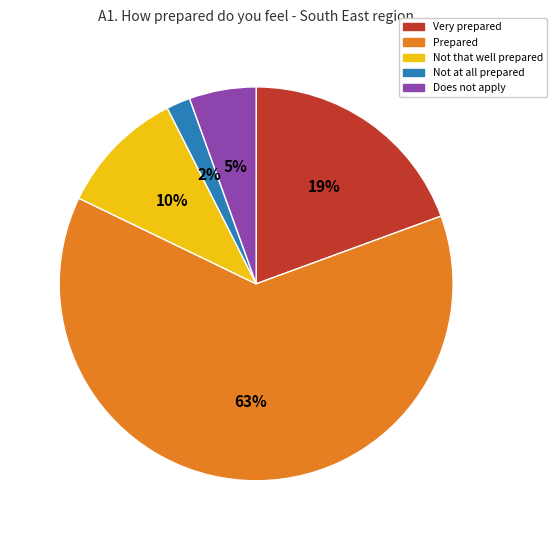

Count the number of slices in the pie.

5